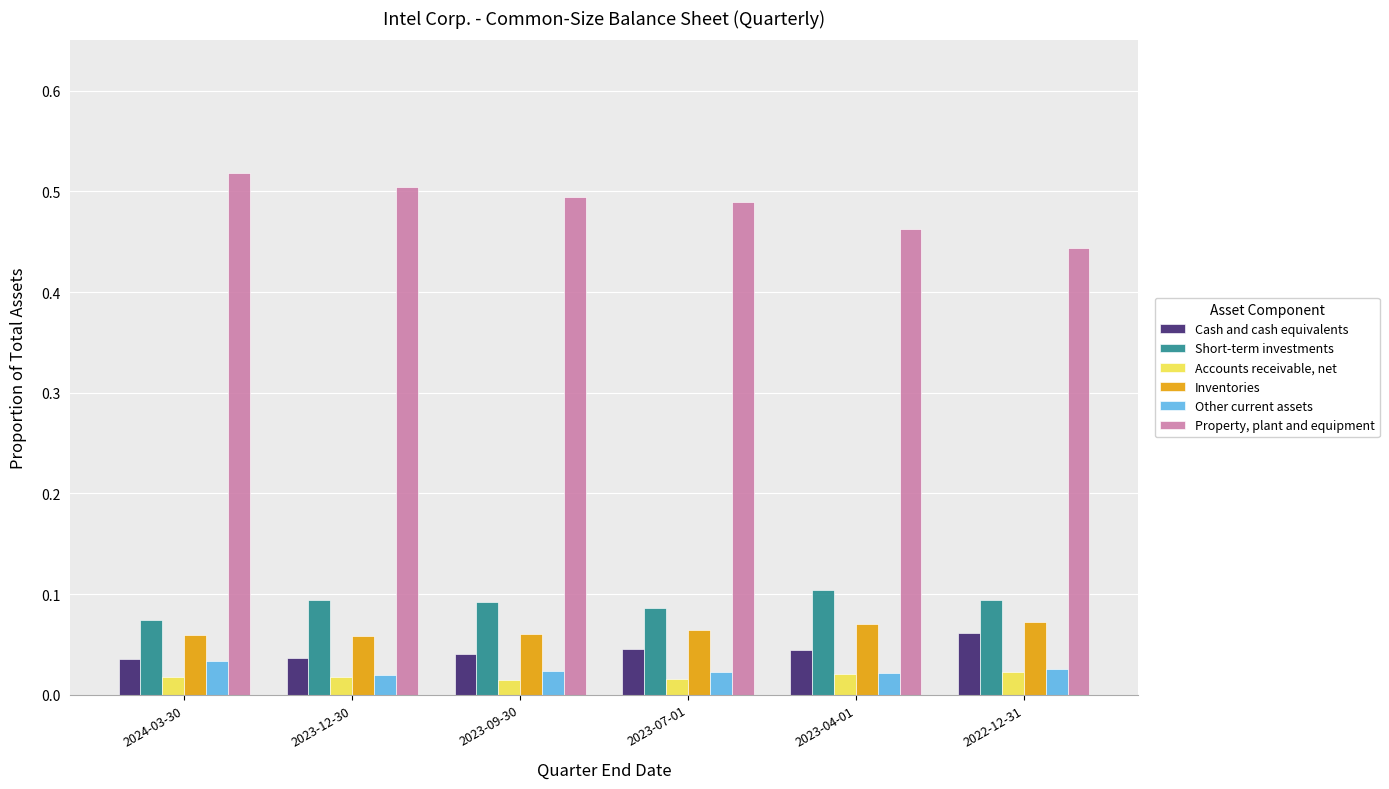

Count the Other current assets values in the range 0 to 1.

6